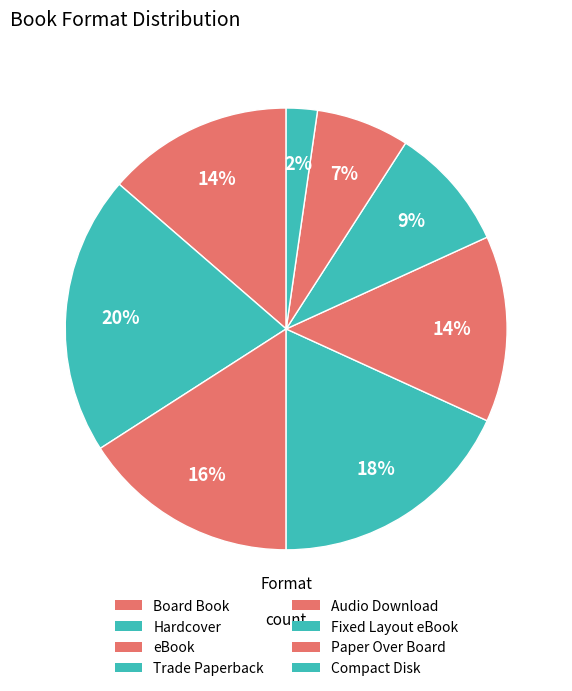

Which slice is the largest?

Hardcover